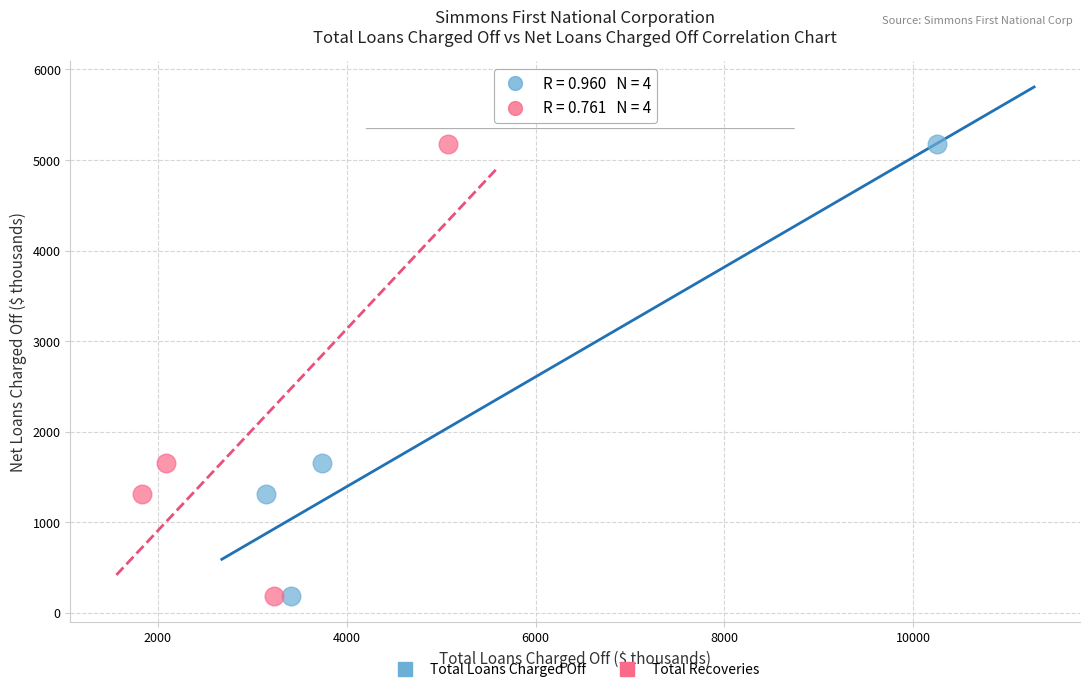

What are all the series names shown in the legend?

Total Loans Charged Off, Total Recoveries